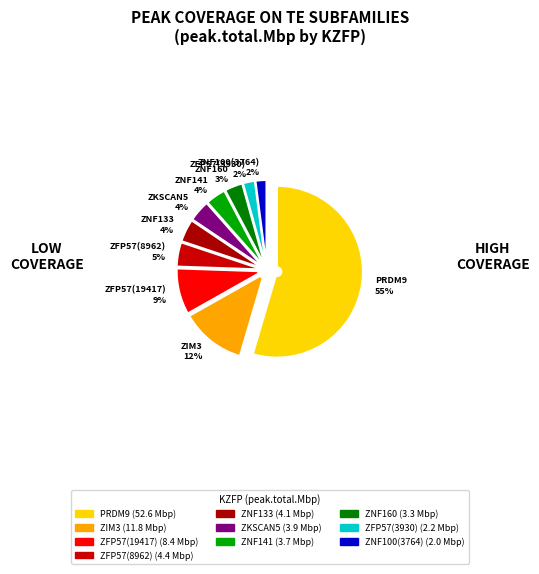

What is the change in value from ZIM3 to ZFP57(8962)?

-7.4